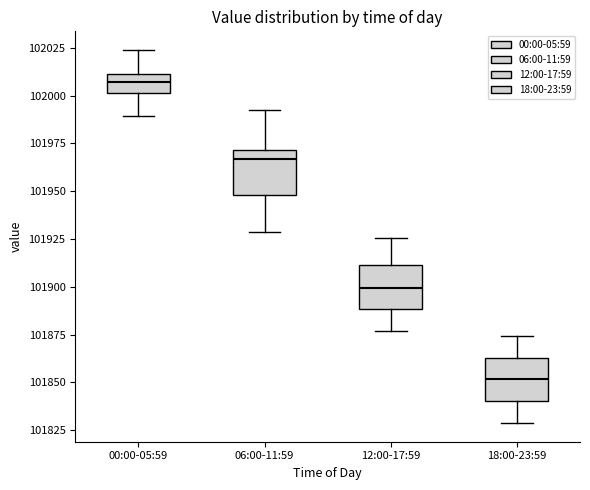

Where is the lower edge of the box for 00:00-05:59 on the y-axis? The values are not printed on the chart, so give them approximately, as read against the axis.

102000